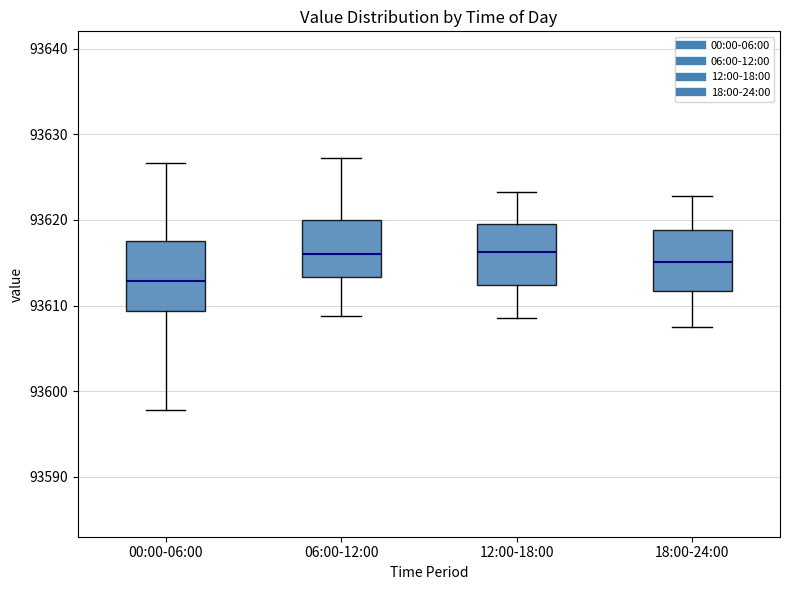

Where does the lower whisker of the box for 00:00-06:00 end on the y-axis? The values are not printed on the chart, so give them approximately, as read against the axis.

93598